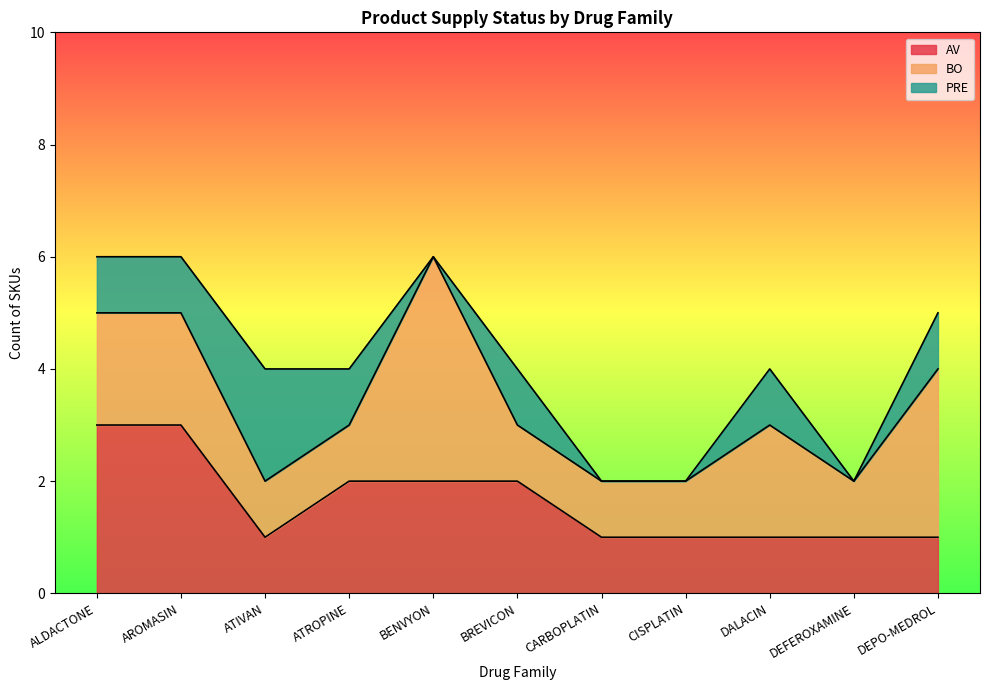

What is the highest value of the BO series?

4